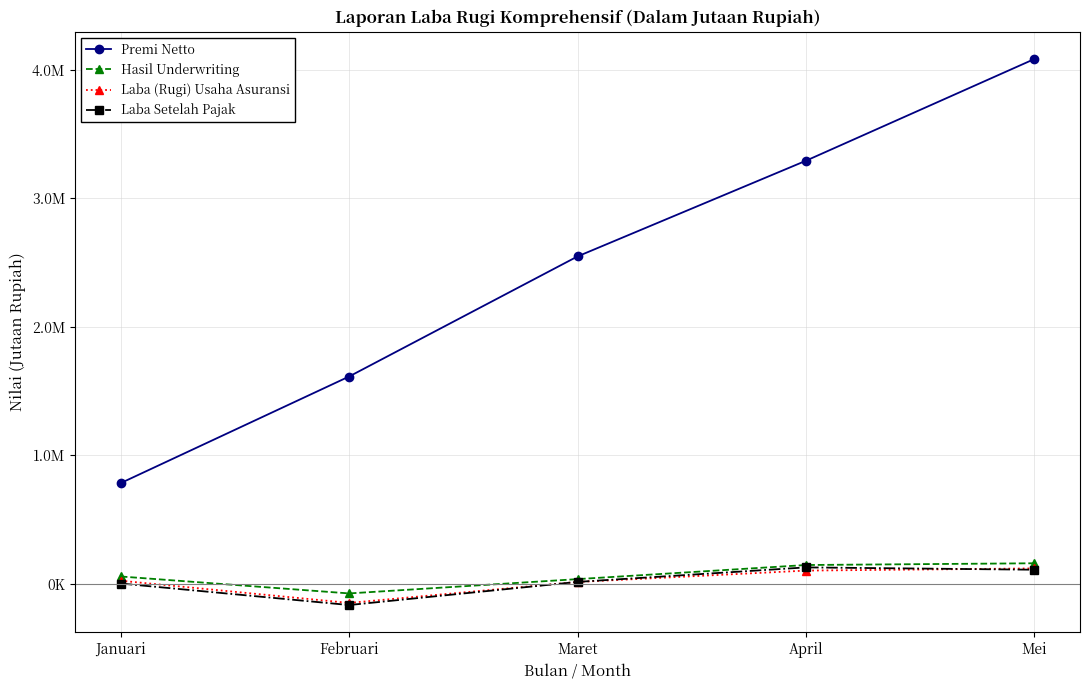

Which series has the largest total across all categories?

Premi Netto